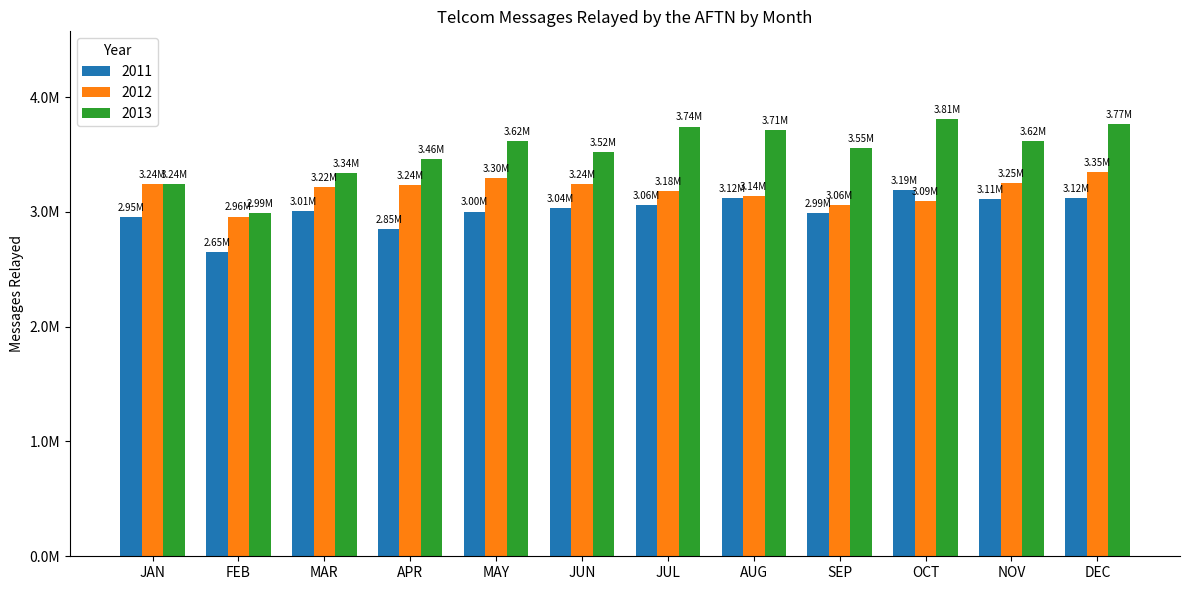

Is it true that 2012 equals 2248531 at DEC?

False